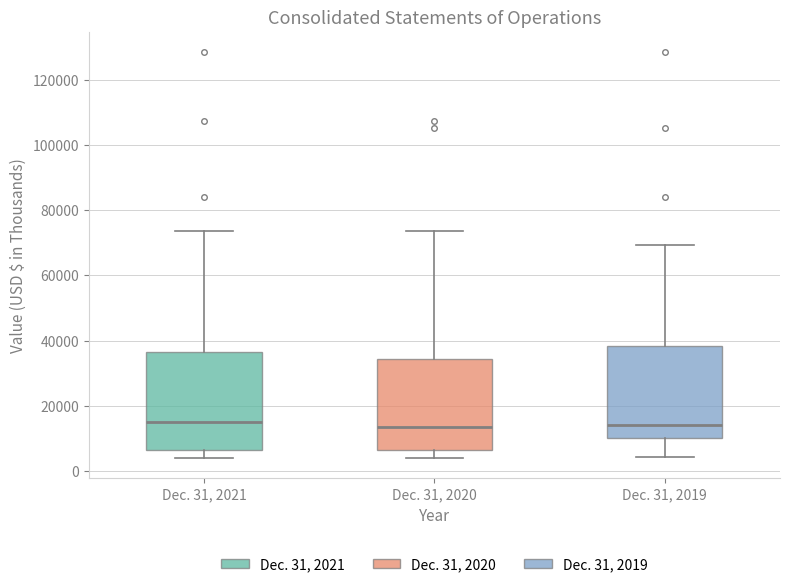

Reading left to right, transcribe this box plot: for each box, give where its median line is, the range the box spans, and where its two whiskers end, as read against the y-axis. The values are not printed on the chart, so give them approximately, as read against the axis.

Dec. 31, 2021: median 16000, box 6000 to 36000, whiskers 4000 to 74000
Dec. 31, 2020: median 14000, box 6000 to 34000, whiskers 4000 to 74000
Dec. 31, 2019: median 14000, box 10000 to 38000, whiskers 4000 to 70000